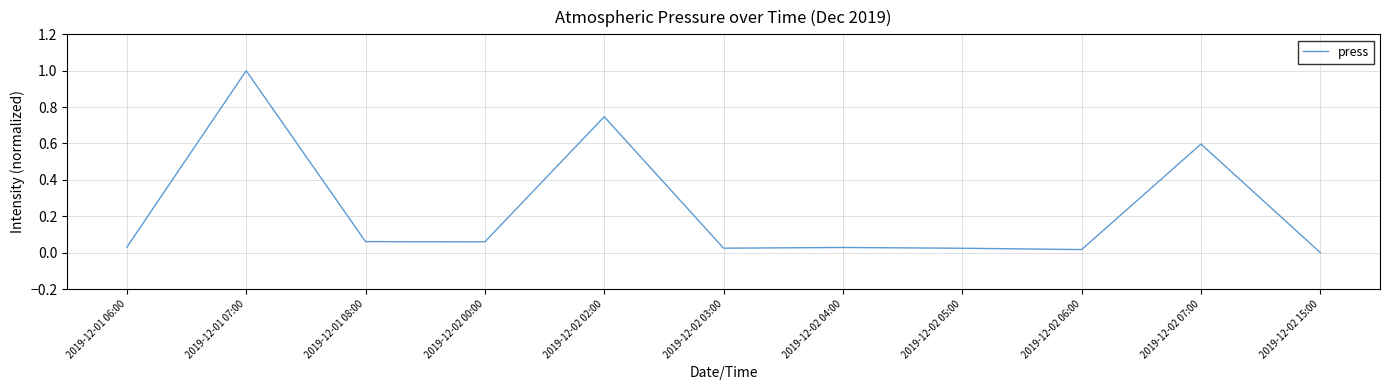

At which category does the chart reach its peak across all series?

2019-12-01 07:00